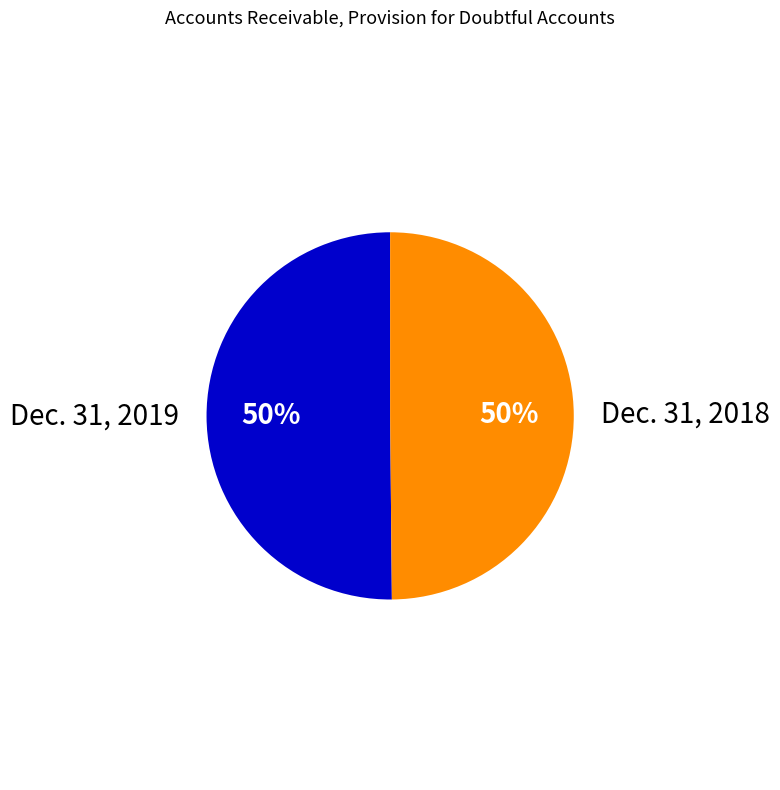

How many segments does this pie chart have?

2